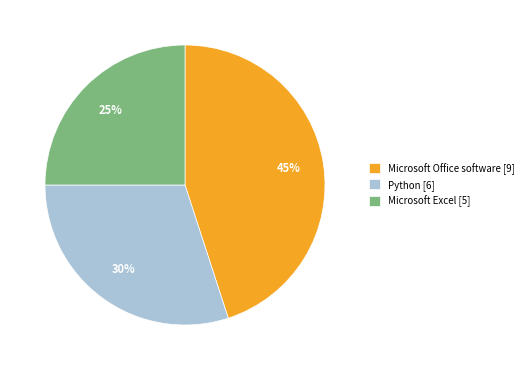

How many segments does this pie chart have?

3